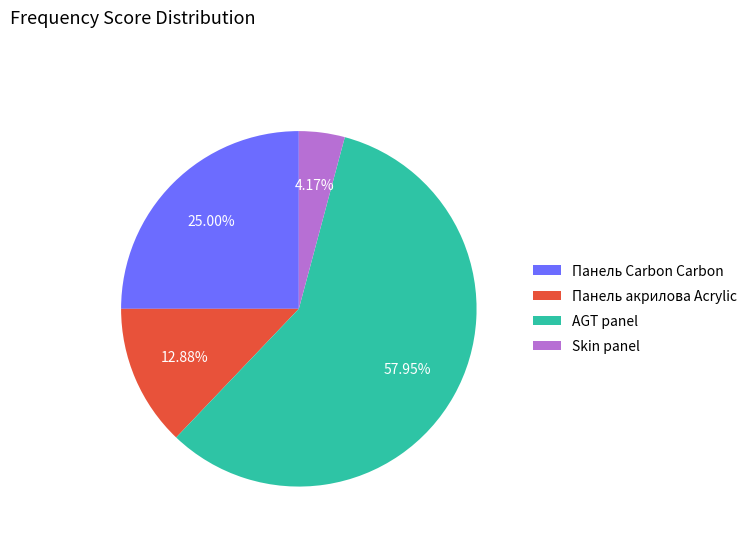

Rank the categories by value from lowest to highest.

Skin panel, Панель акрилова Acrylic, Панель Carbon Carbon, AGT panel